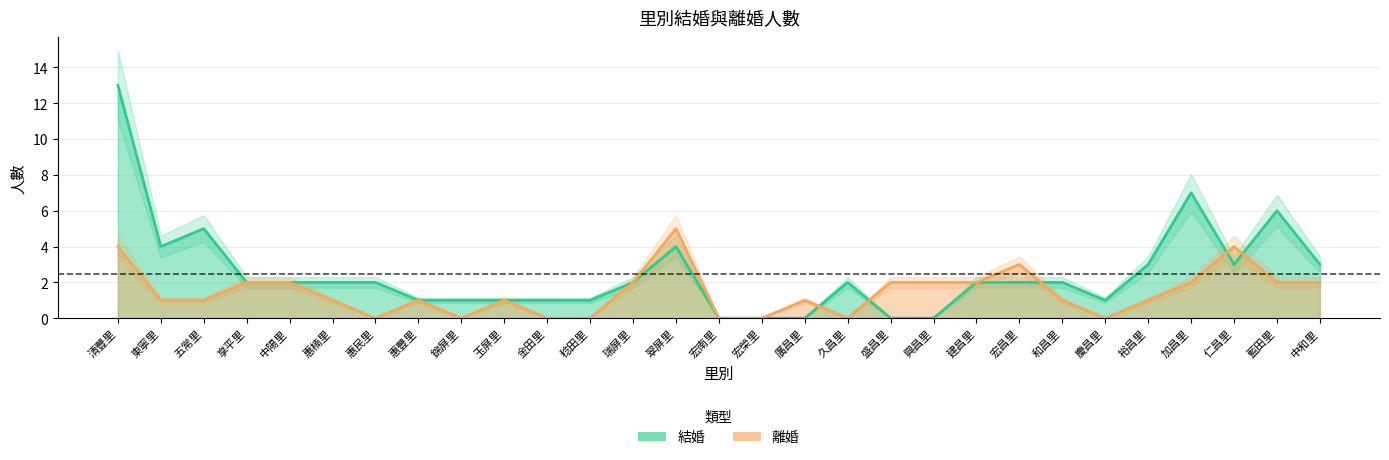

True or false: 離婚 has more than 2 interior local peaks.

True